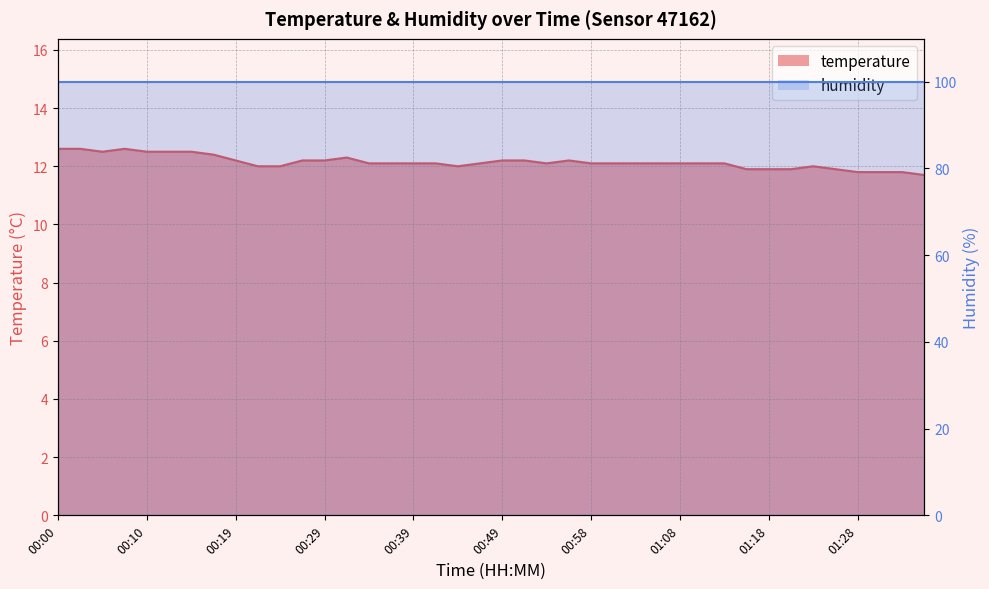

Is it true that the value at 00:19 is 15.9?

False